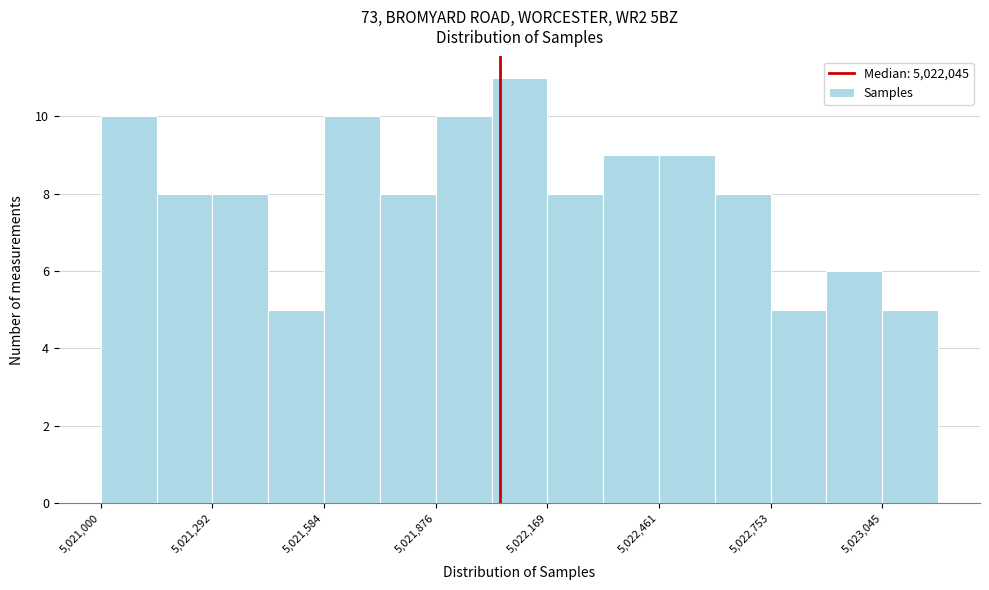

Around what value on the x-axis is the tallest bar? Give the approximate position of its centre, as read against the axis.

5022100